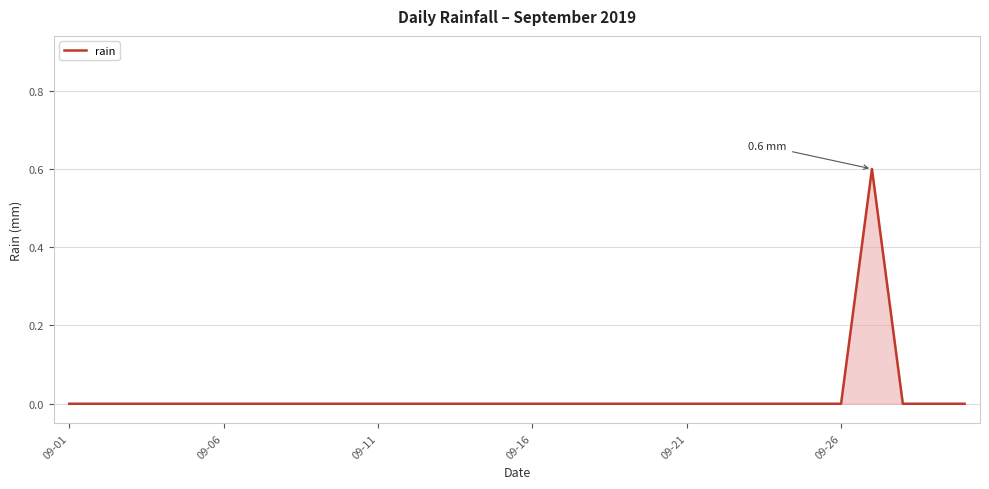

How many interior local peaks (higher than both neighbors) does the data have?

1